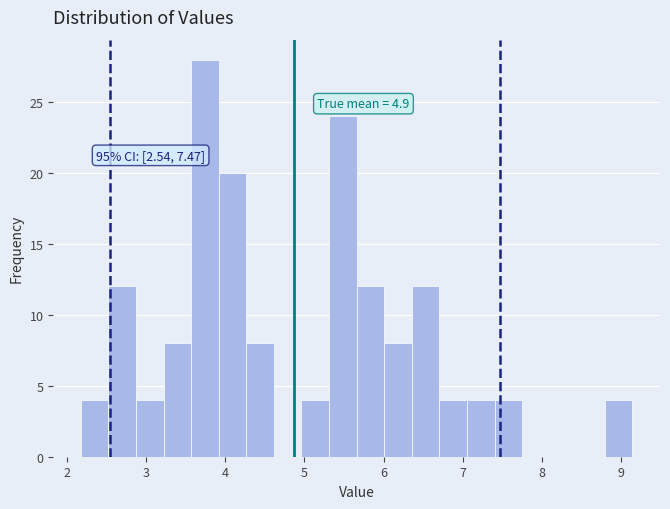

Read against the x-axis, roughly where is the centre of the tallest bar?

3.7